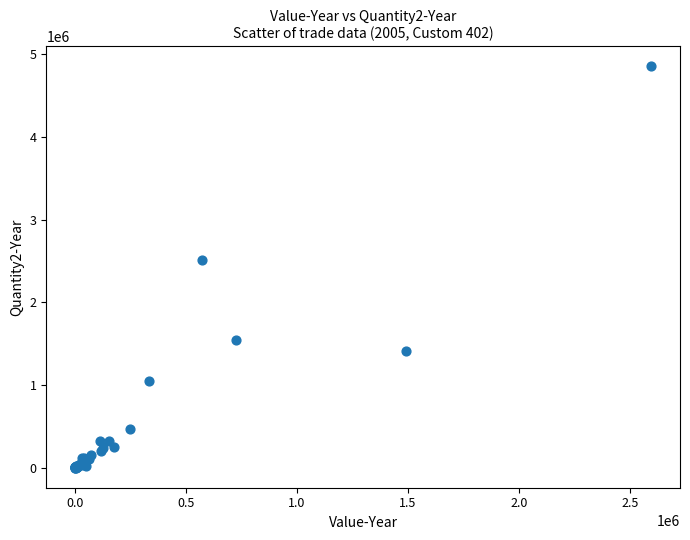

What Y value in the scatter plot is closest to 2426399?

2512572